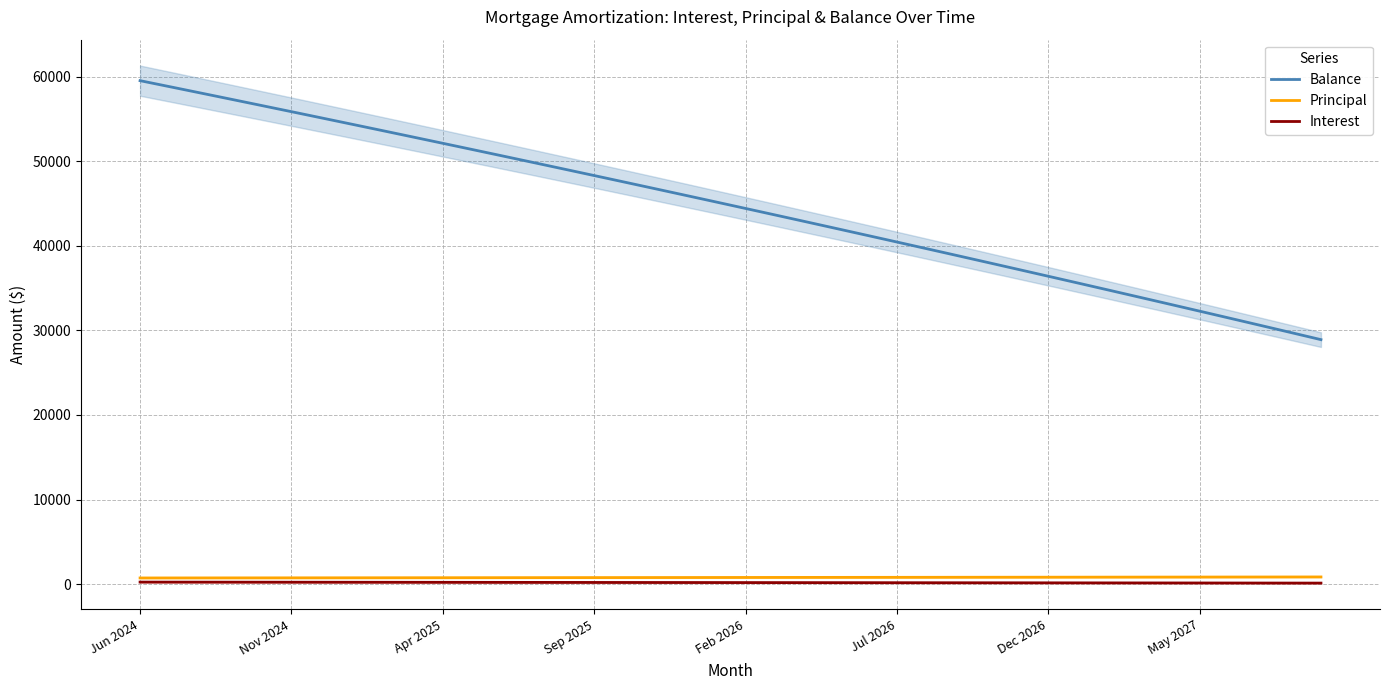

True or false: Interest has a value of 163.3 at Jul 2026.

True